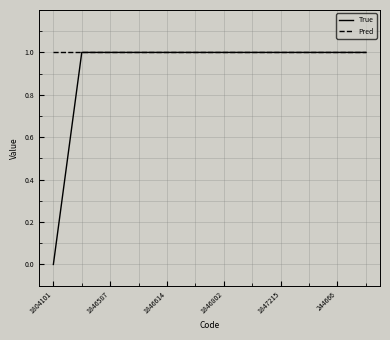

Which series has the largest total across all categories?

Pred